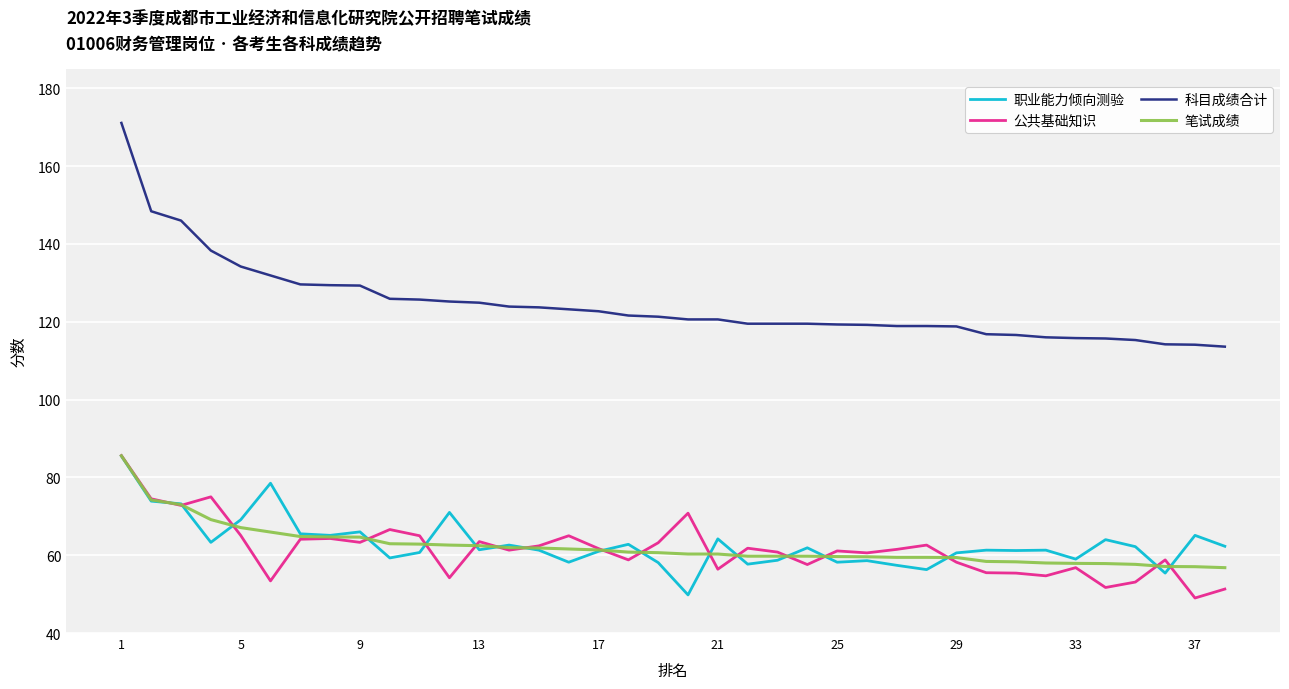

Which series has the widest spread of values?

科目成绩合计